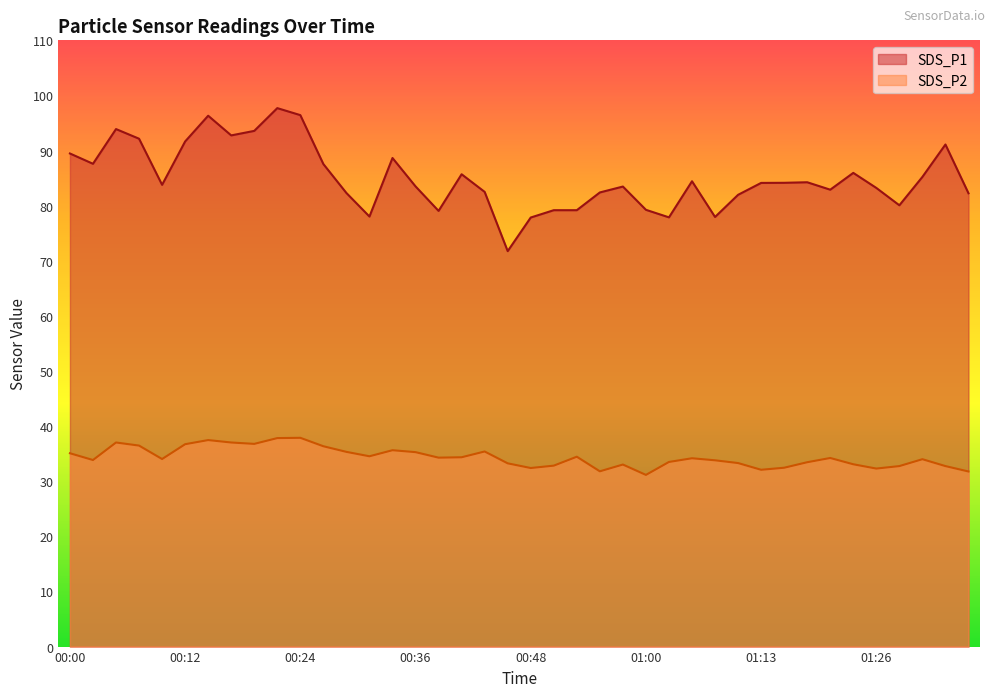

Which category has the highest value across all series?

00:21